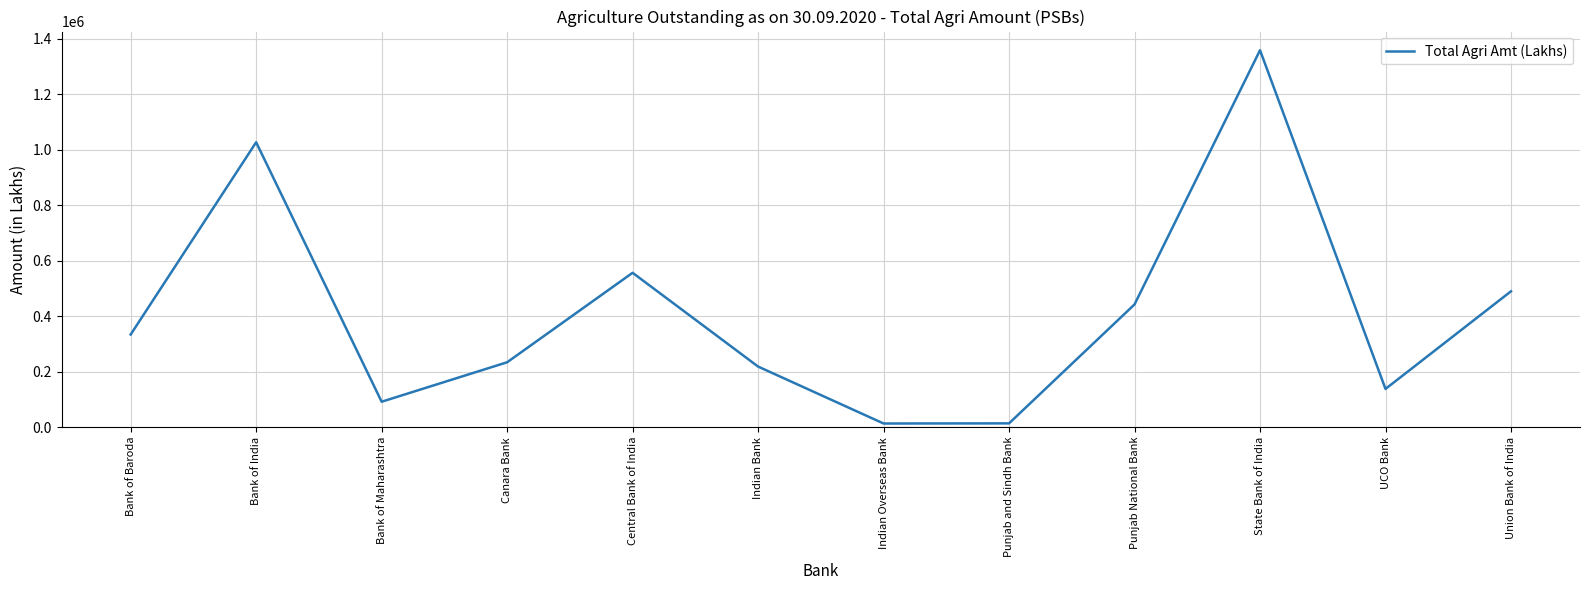

At which category does the chart reach its peak across all series?

State Bank of India